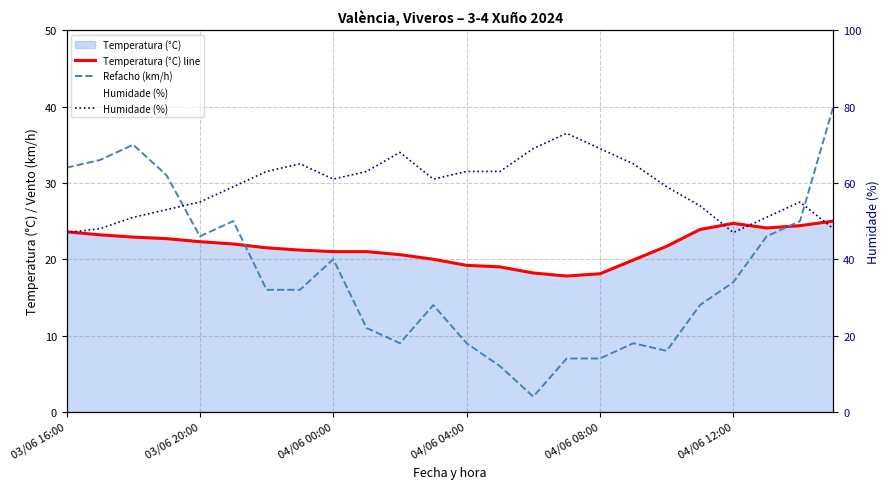

What is the sum of all Refacho (km/h) values?

432.0